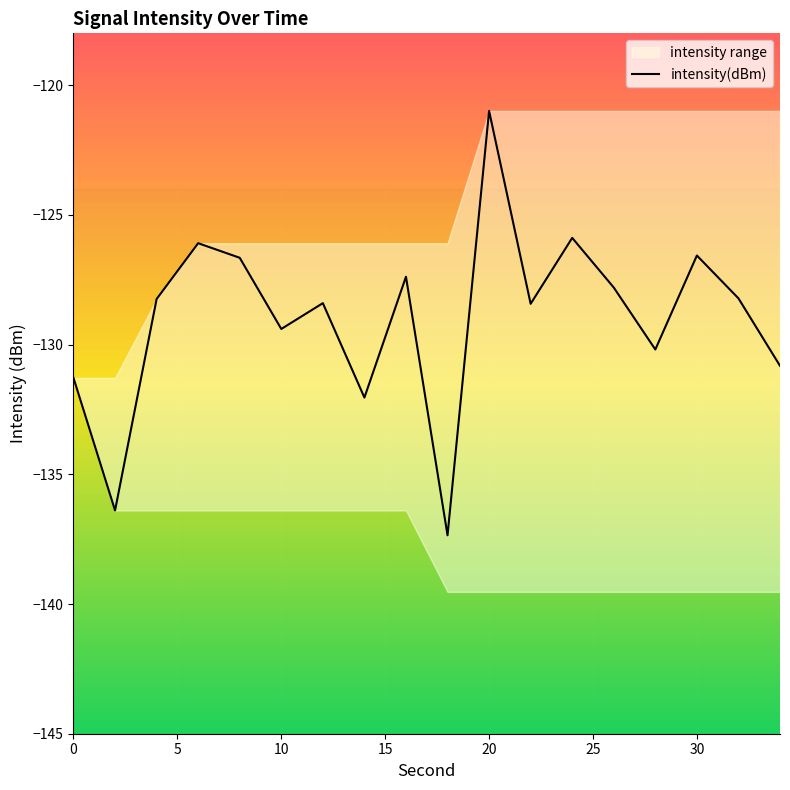

What is the highest value of the intensity(dBm) series?

-121.0